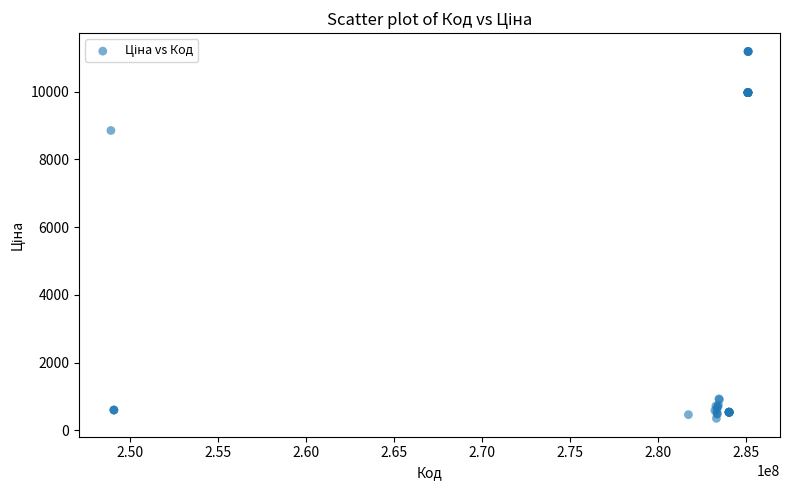

What Y value in the scatter plot is closest to 5772?

8856.7